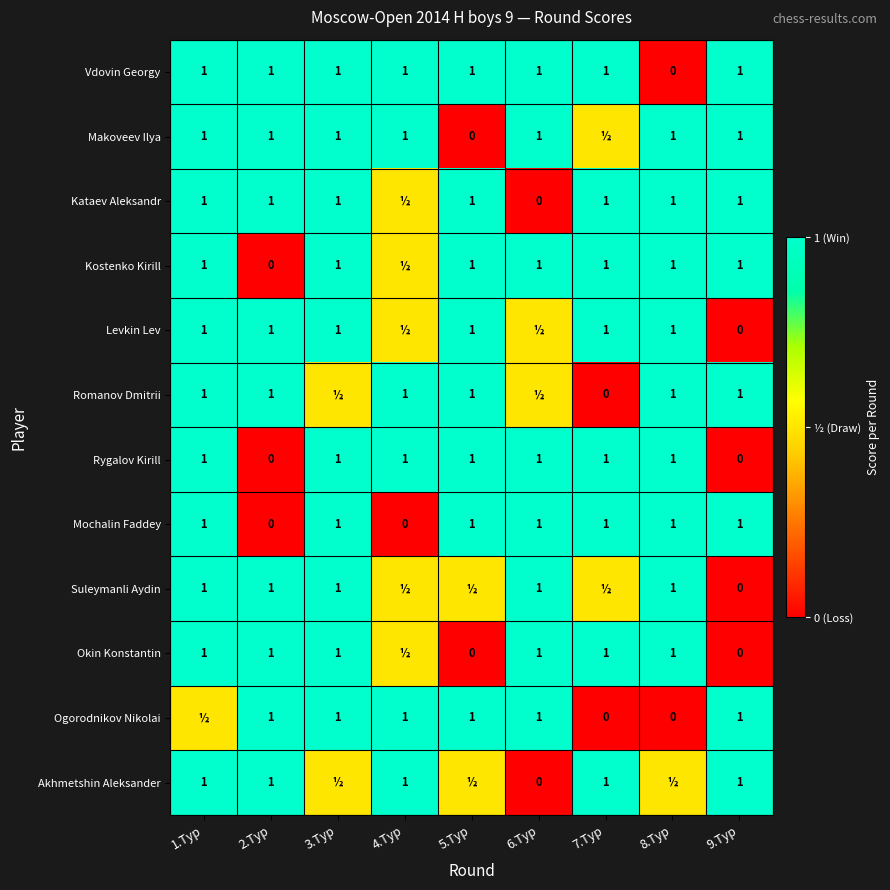

Which has a higher value, 8.Тур or 6.Тур?

6.Тур